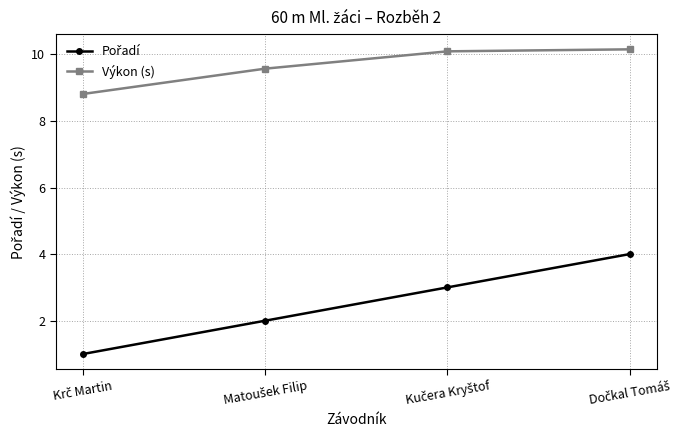

What is the value of the Výkon (s) point at the 1st from the left?

8.8